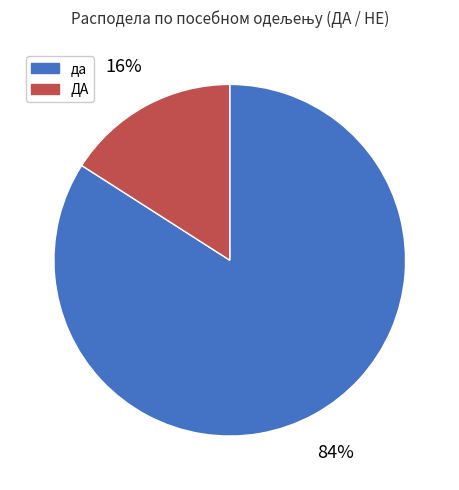

To the nearest percent, what is the combined percentage of ДА and да?

100%